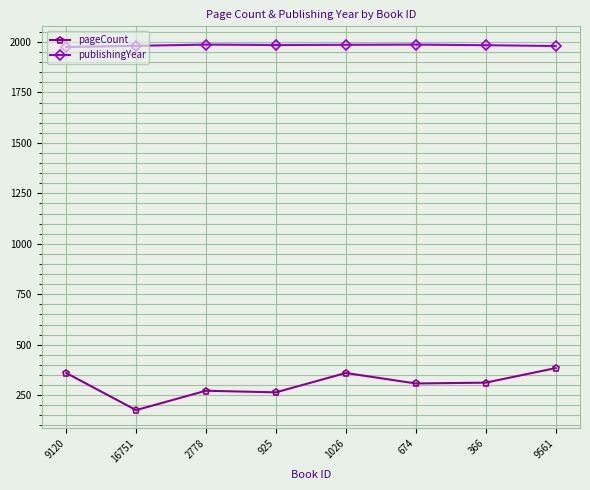

What is the smallest value displayed?

176